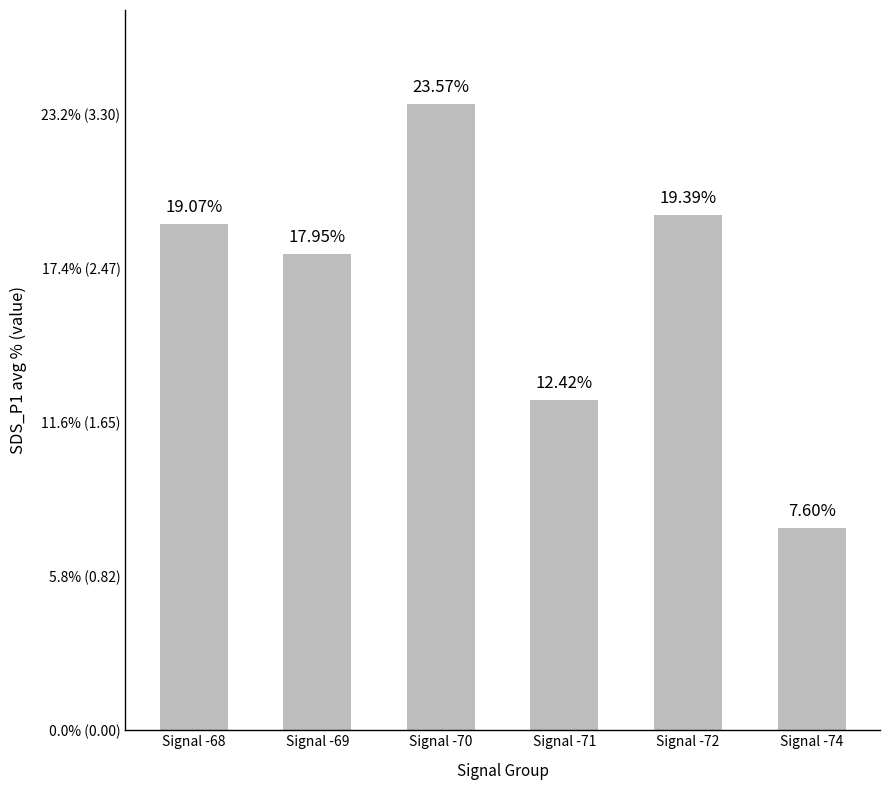

Are the bars horizontal?

No